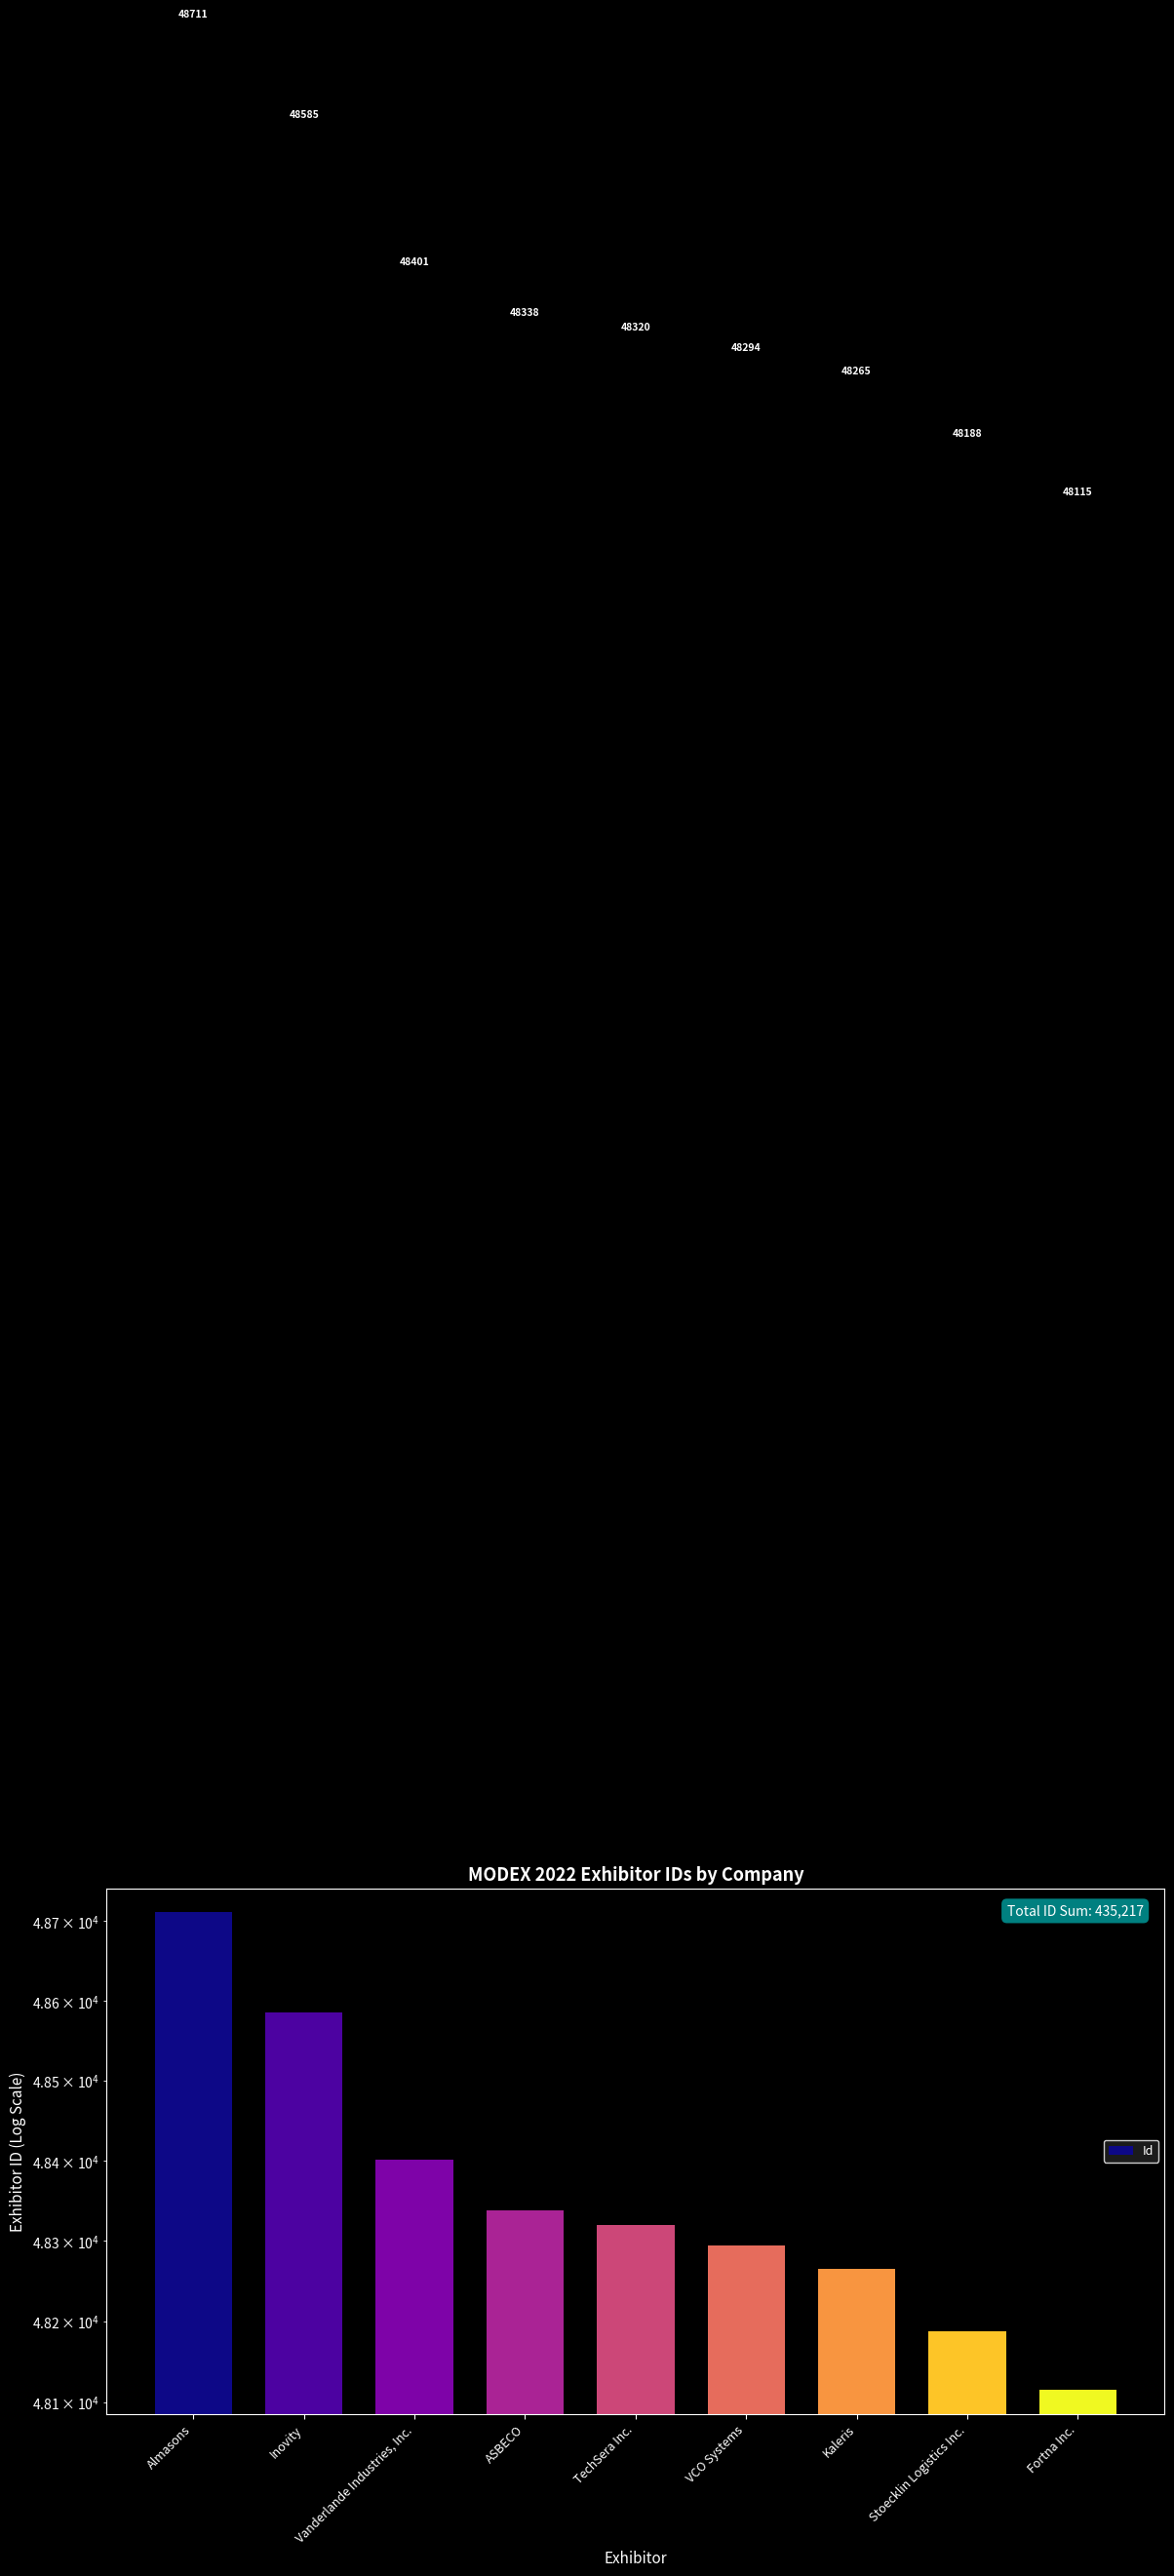

List the labels in order of value, largest first.

Almasons, Inovity, Vanderlande Industries, Inc., ASBECO, TechSera Inc., VCO Systems, Kaleris, Stoecklin Logistics Inc., Fortna Inc.